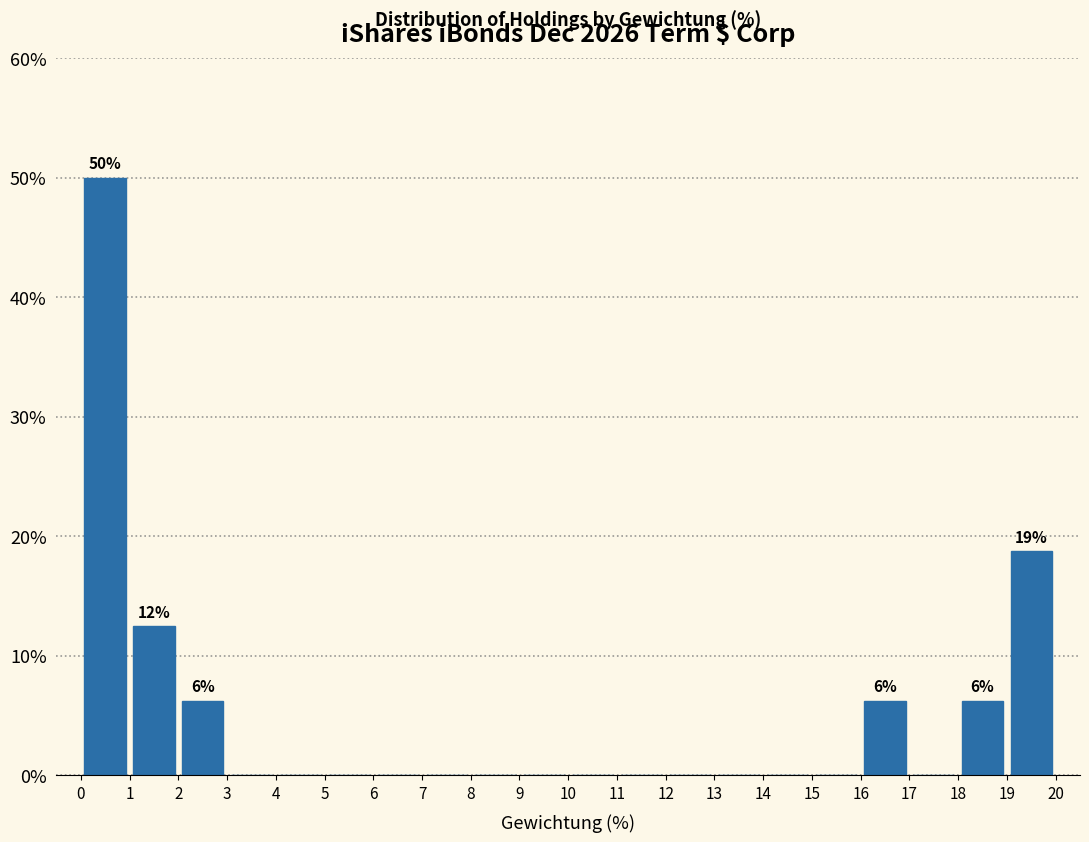

Which range on the x-axis has the tallest bar?

0 to 1